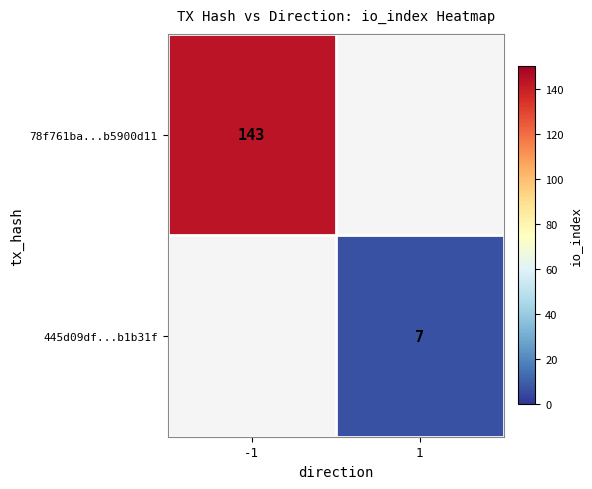

The value of 445d09df...b1b31f at 1 is 7. True or false?

True